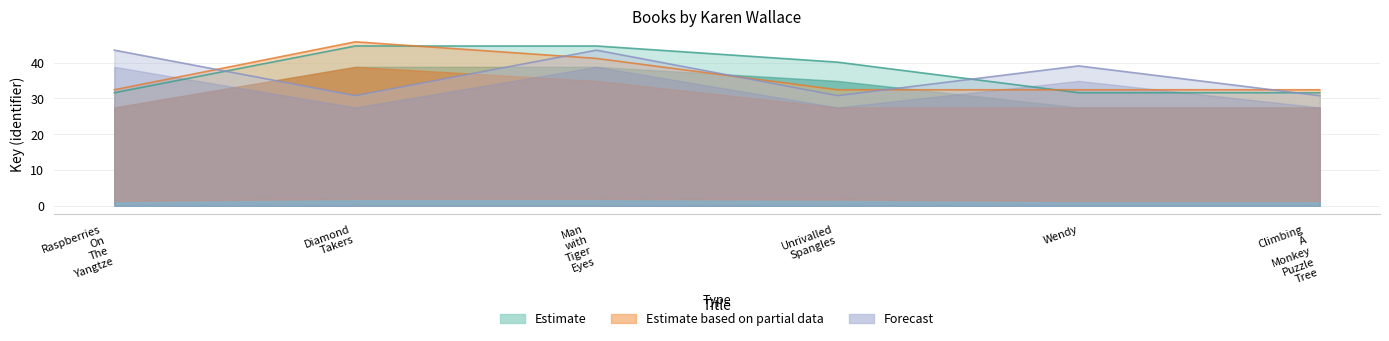

List the series in order of their overall mean, lowest first.

Estimate based on partial data, Forecast, Estimate